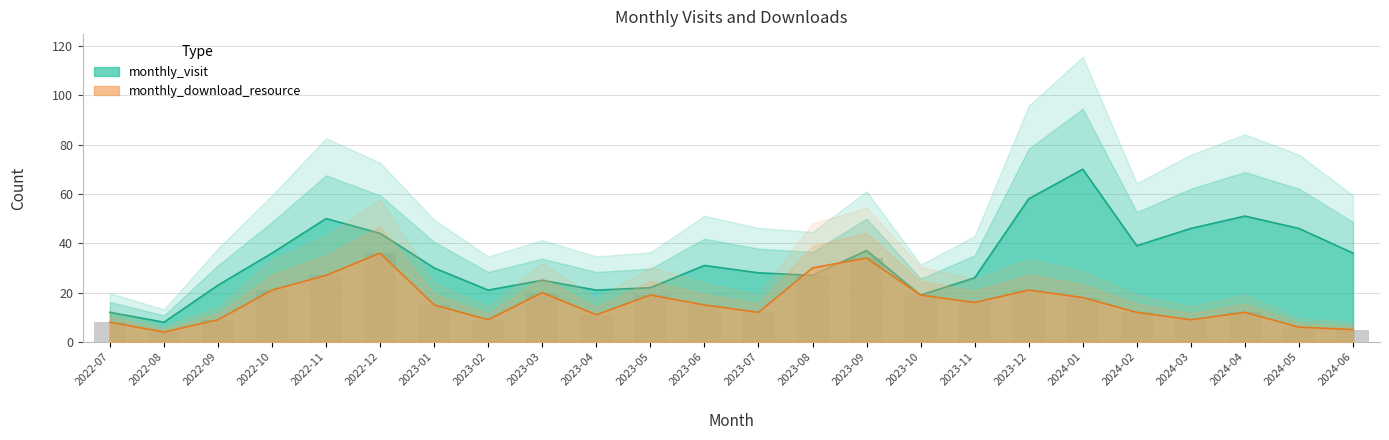

What is the difference between the second highest and second lowest values in the monthly_download_resource series?

29